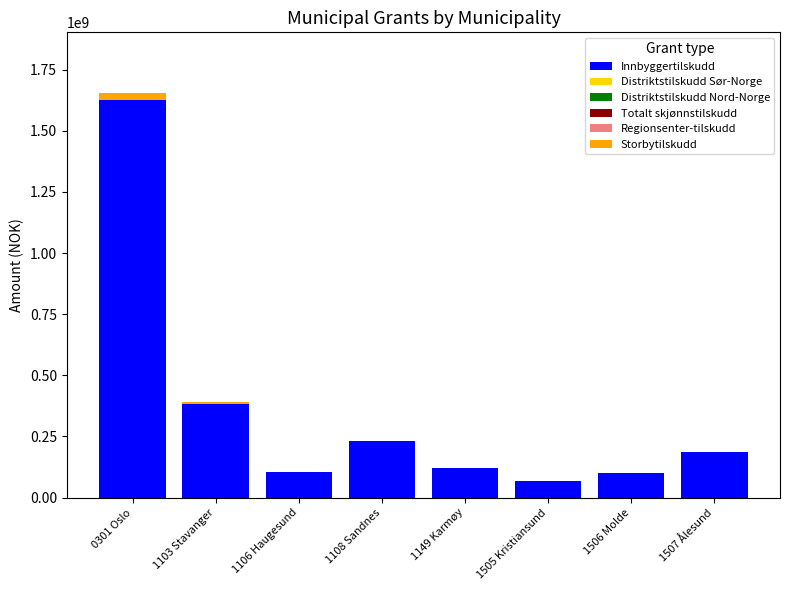

What is the sum of all Innbyggertilskudd values?

2823518700